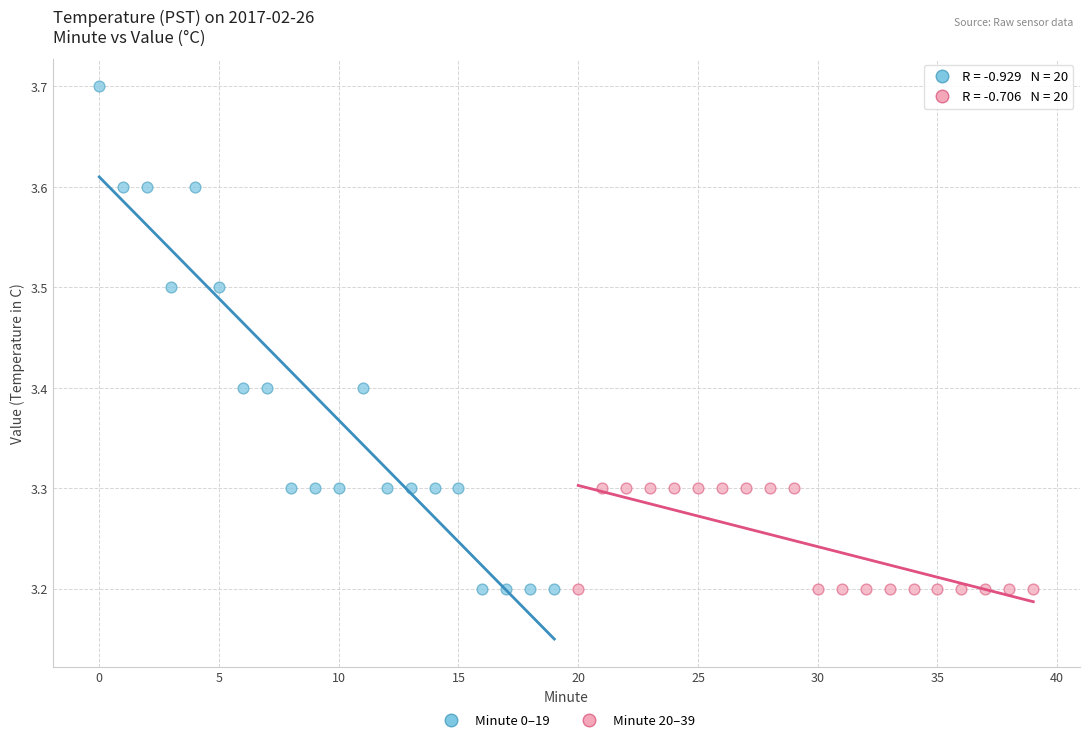

What are all the series names shown in the legend?

Minute 0–19, Minute 20–39